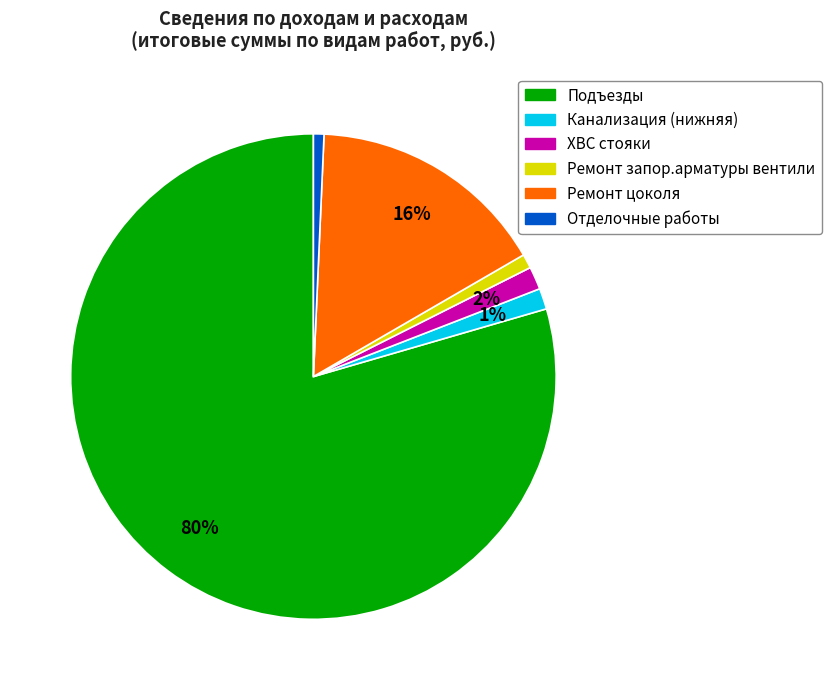

To the nearest percent, what is the combined percentage of ХВС стояки and Подъезды?

81%